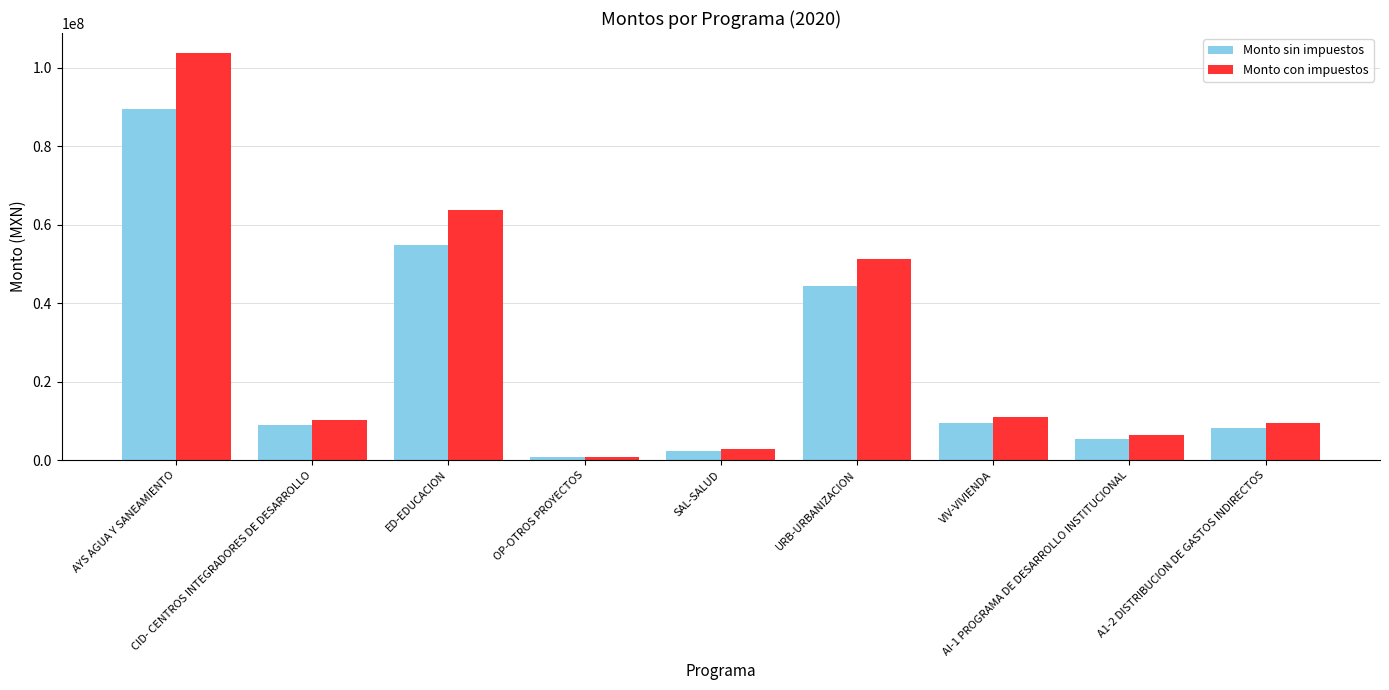

Which series has the widest spread of values?

Monto con impuestos